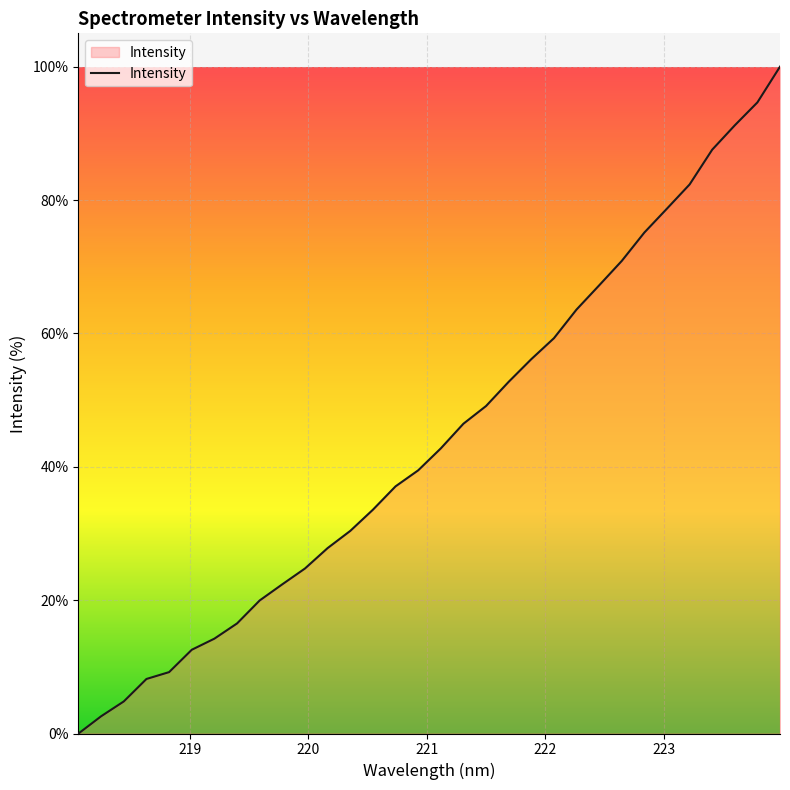

What is the difference between the maximum and minimum values?

100.0